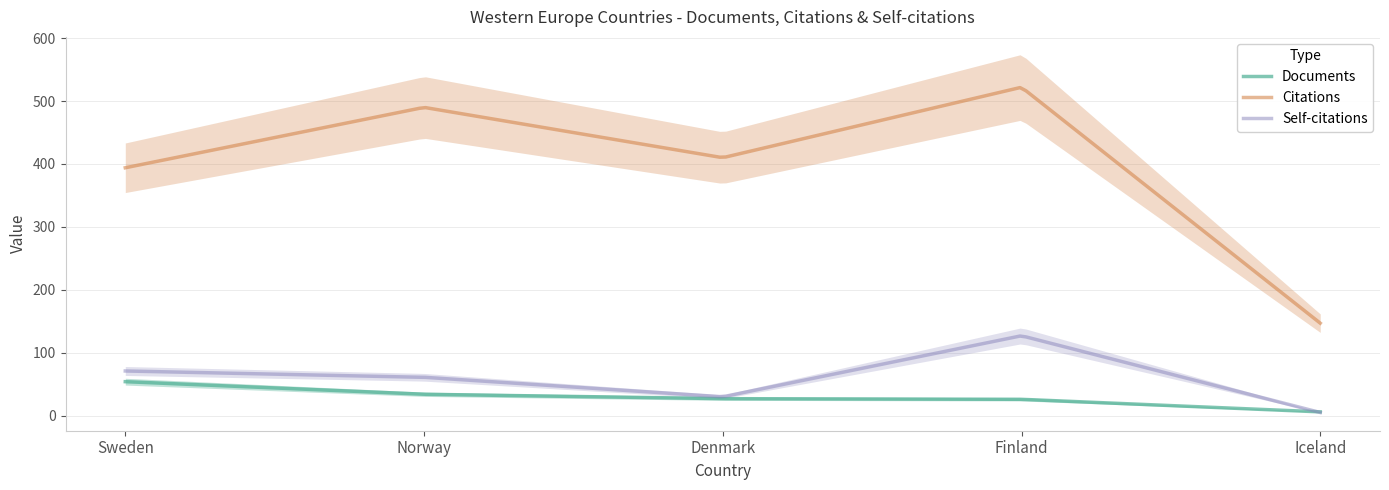

True or false: Self-citations and Documents cross at least once.

True